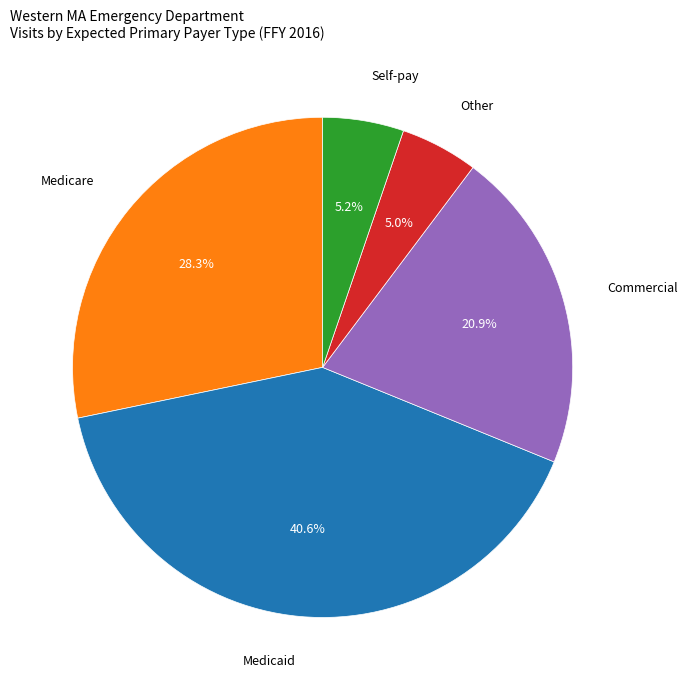

Do Medicaid and Medicare together represent more than half of the pie?

Yes